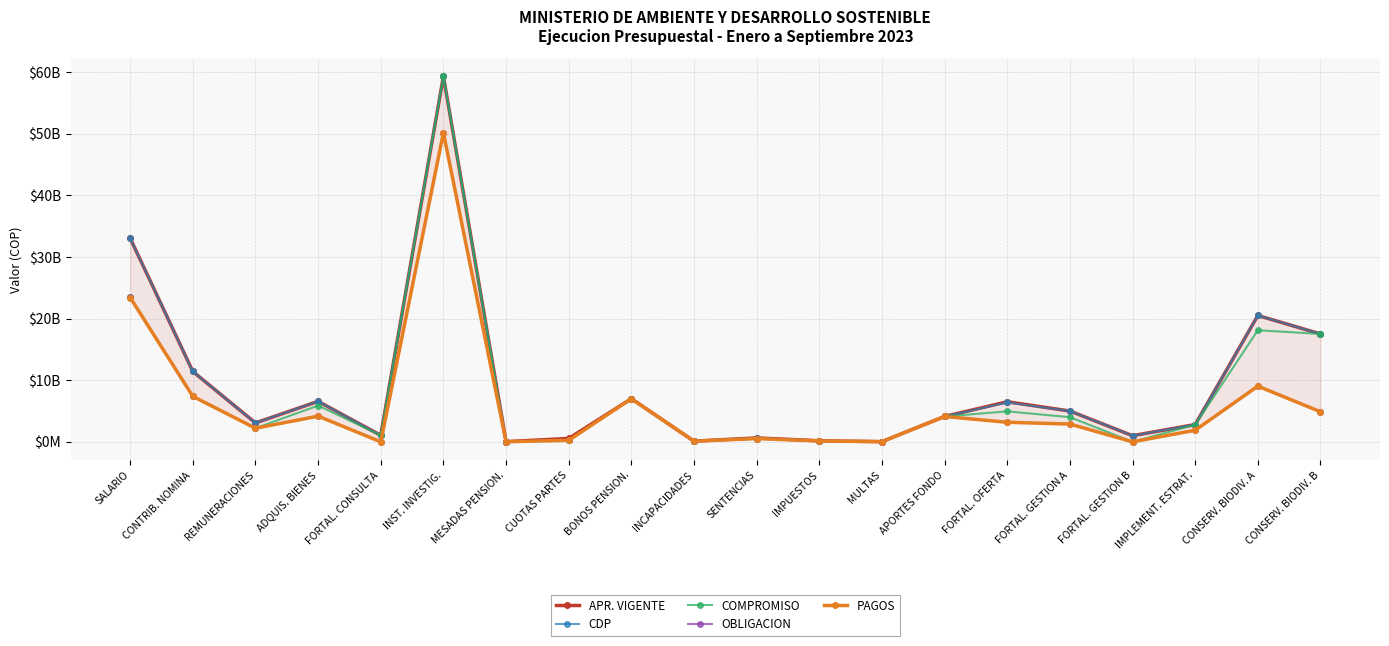

At ADQUIS. BIENES, list the series in order from largest to smallest.

APR. VIGENTE, CDP, COMPROMISO, OBLIGACION, PAGOS